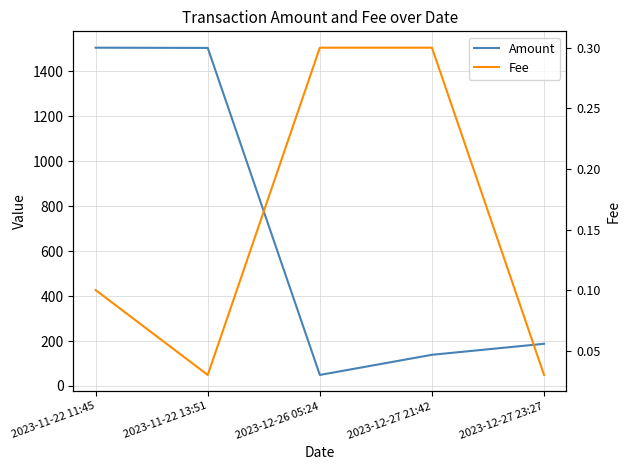

Reading left to right, extract all data points from this chart.

Amount: 2023-11-22 11:45=1504.7	2023-11-22 13:51=1503.6	2023-12-26 05:24=49.0	2023-12-27 21:42=138.7	2023-12-27 23:27=187.7
Fee: 2023-11-22 11:45=0.1	2023-11-22 13:51=0.0	2023-12-26 05:24=0.3	2023-12-27 21:42=0.3	2023-12-27 23:27=0.0